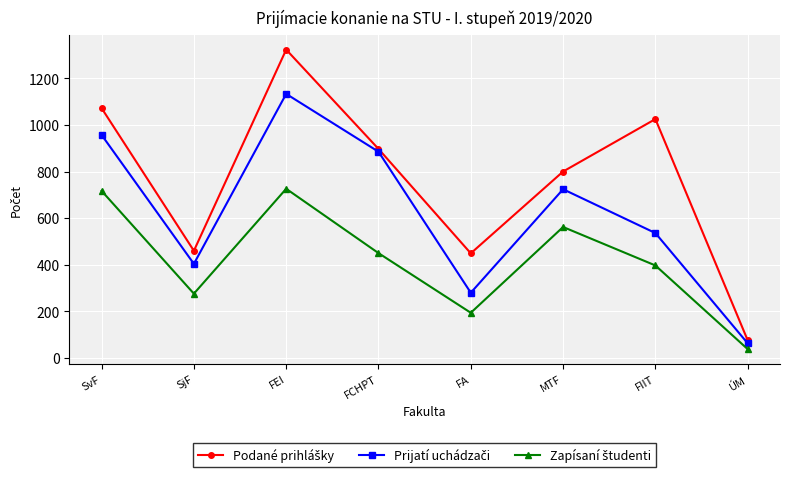

What is the spread (max minus min) of values at FA?

255